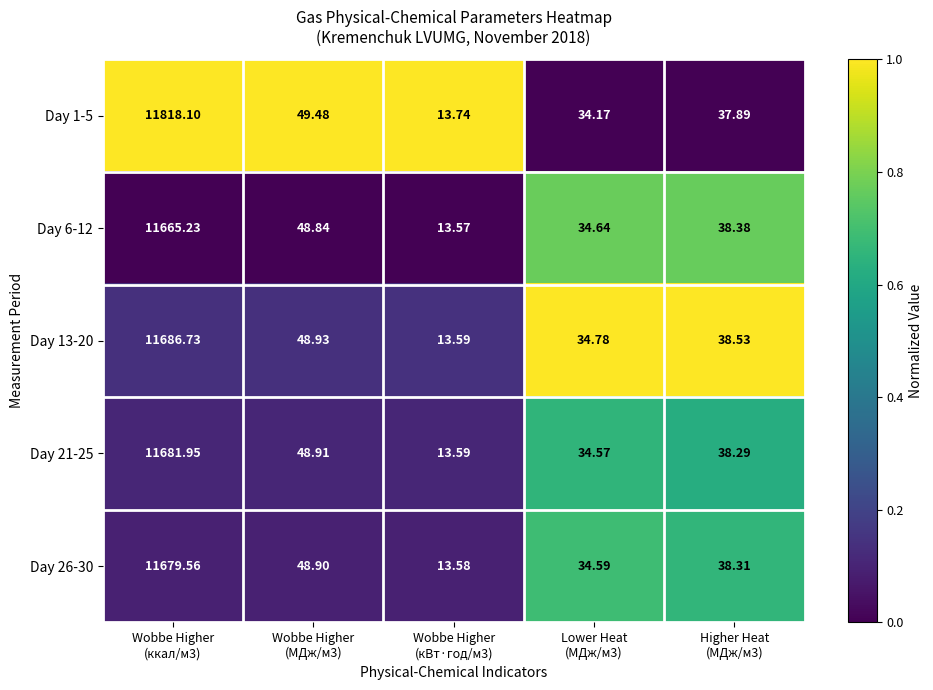

What is the difference between the highest and lowest values at Wobbe Higher
(МДж/м3)?

0.6